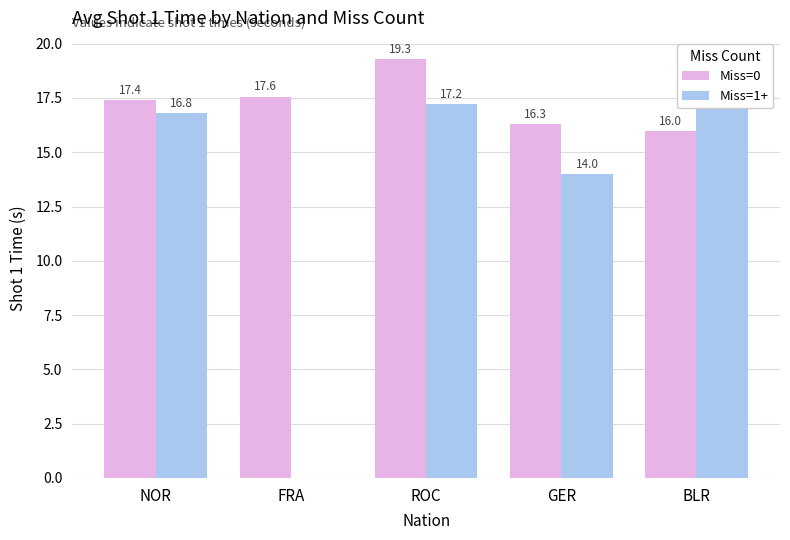

The Miss=0 series shows 19.3 at ROC. True or false?

True